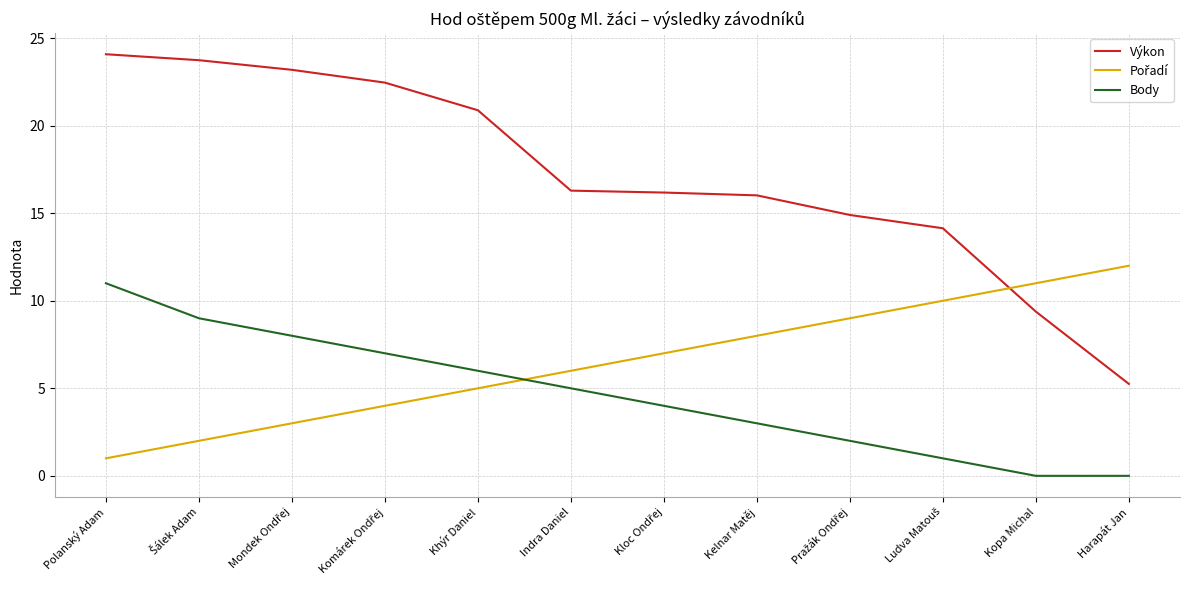

Which series has the widest spread of values?

Výkon